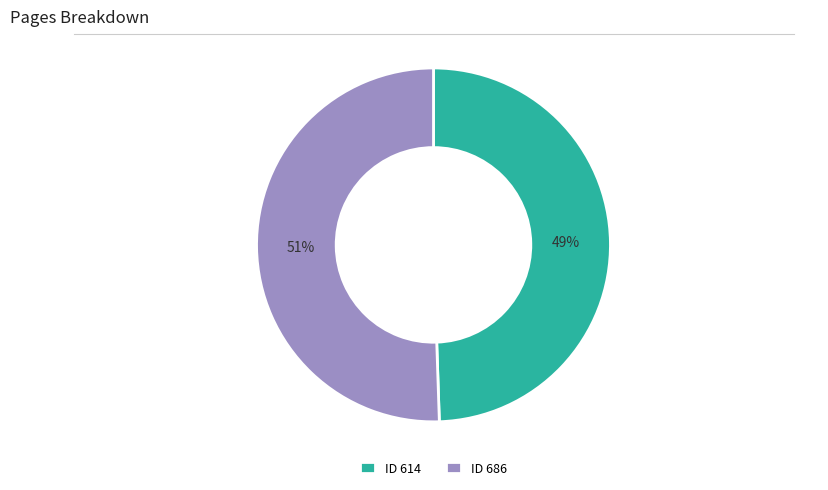

Is there a majority slice in this chart?

Yes